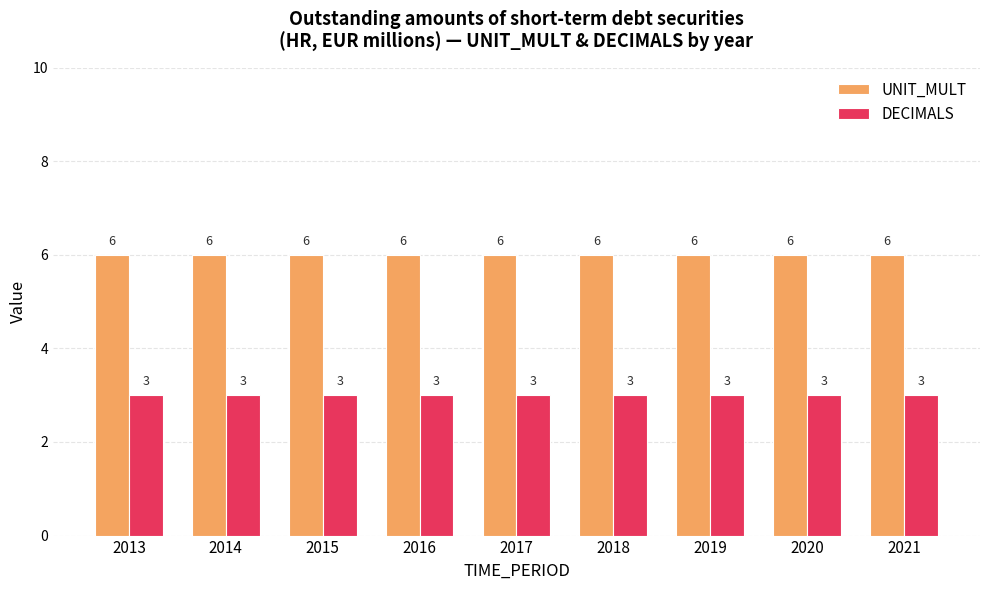

What is the greatest value displayed?

6